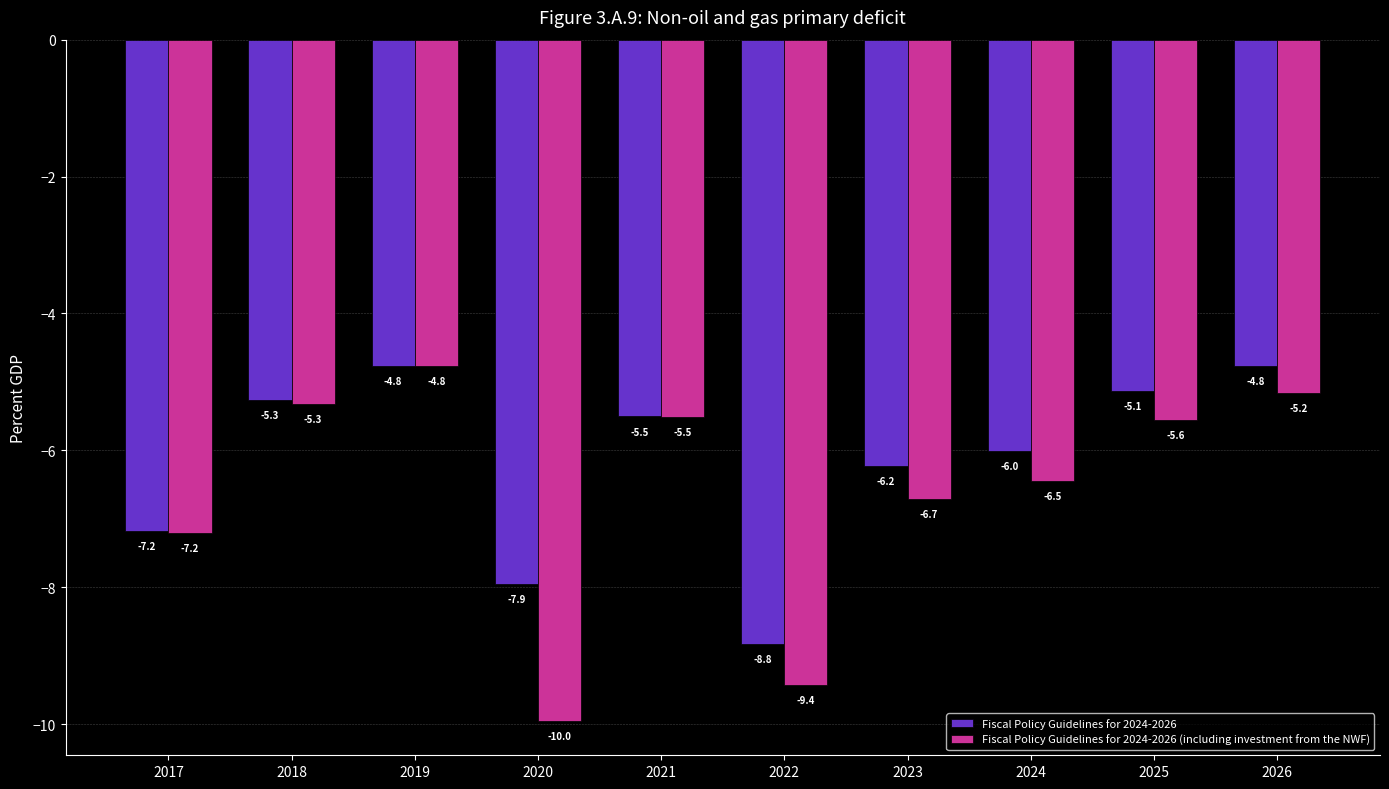

What is the total value across all series at 2026?

-9.9